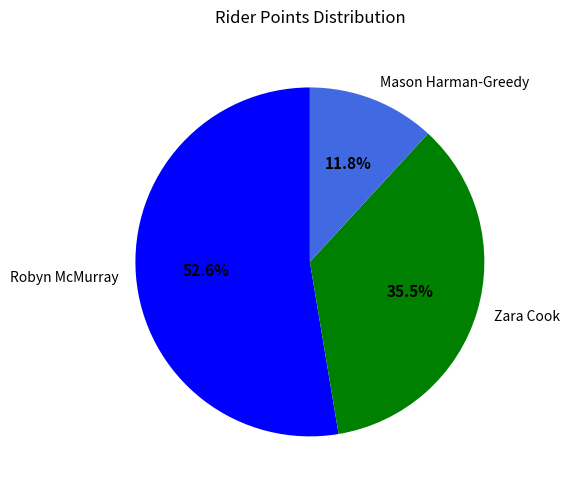

To the nearest percent, what is the average slice percentage?

33%